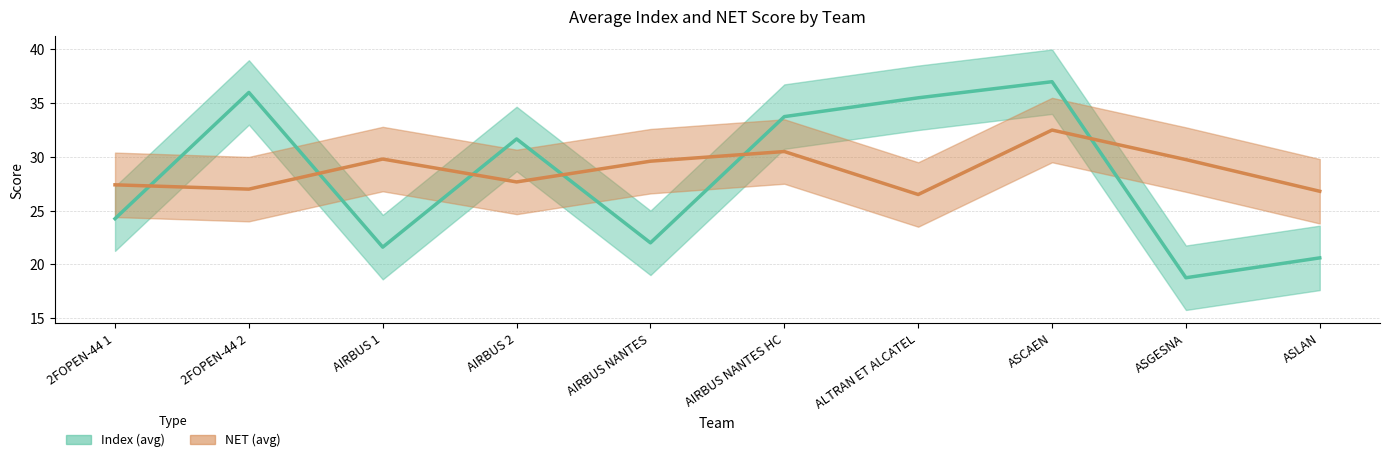

What is the sum of all Index (avg) values?

281.1